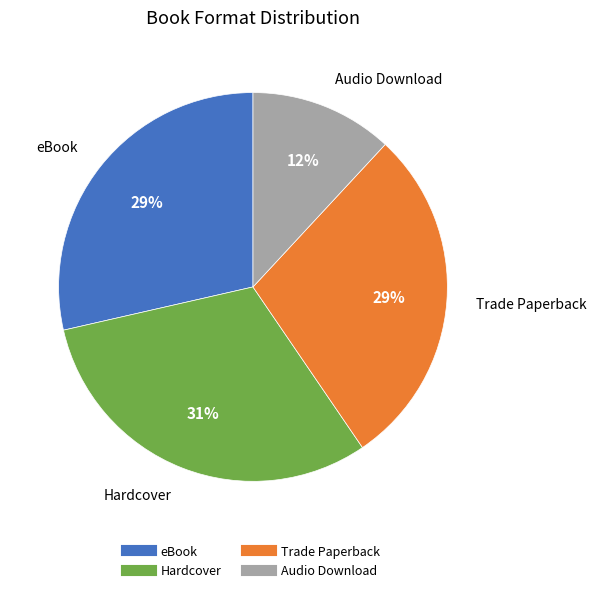

True or false: Hardcover accounts for 43% of the total.

False